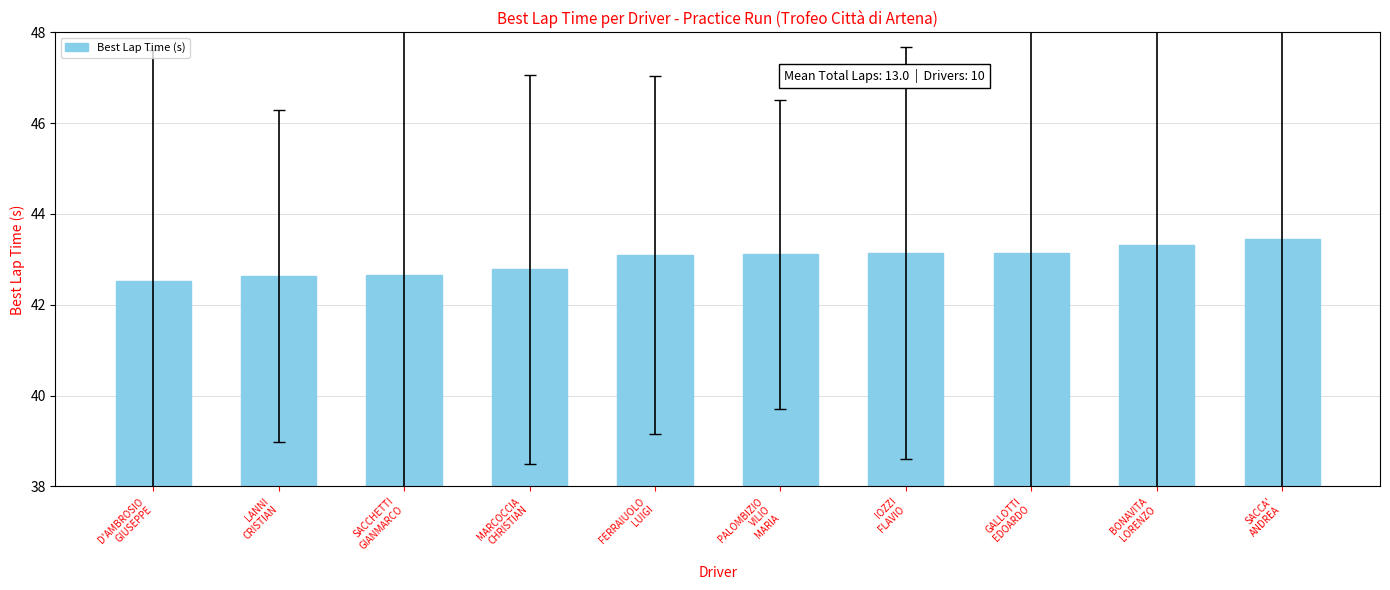

What is the label of the 9th bar from the left?

BONAVITA
LORENZO